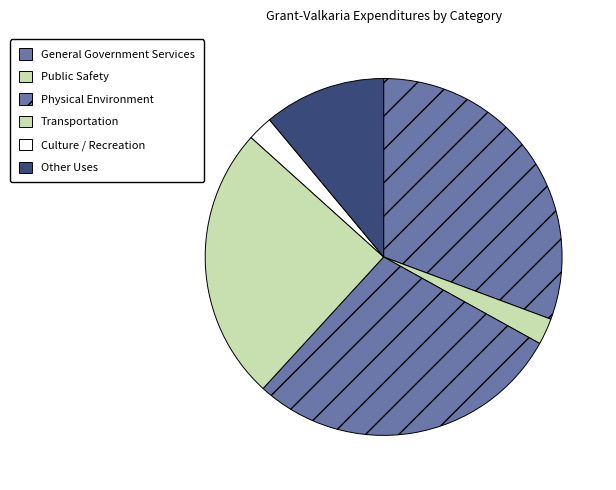

How many slices are in this pie chart?

6